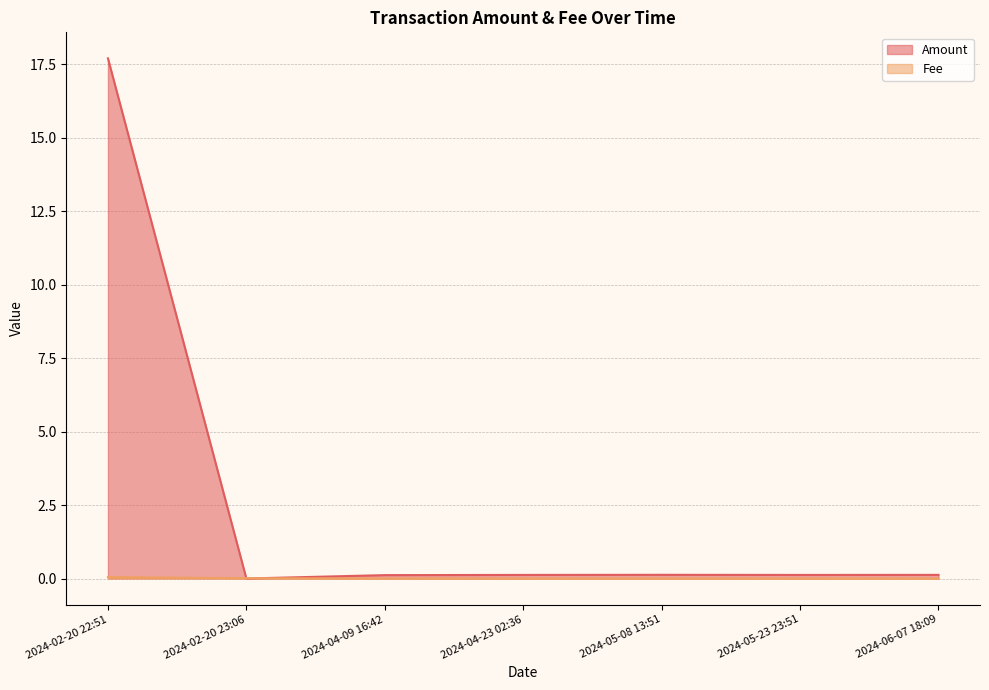

What is the label of the 5th point from the right?

2024-04-09 16:42